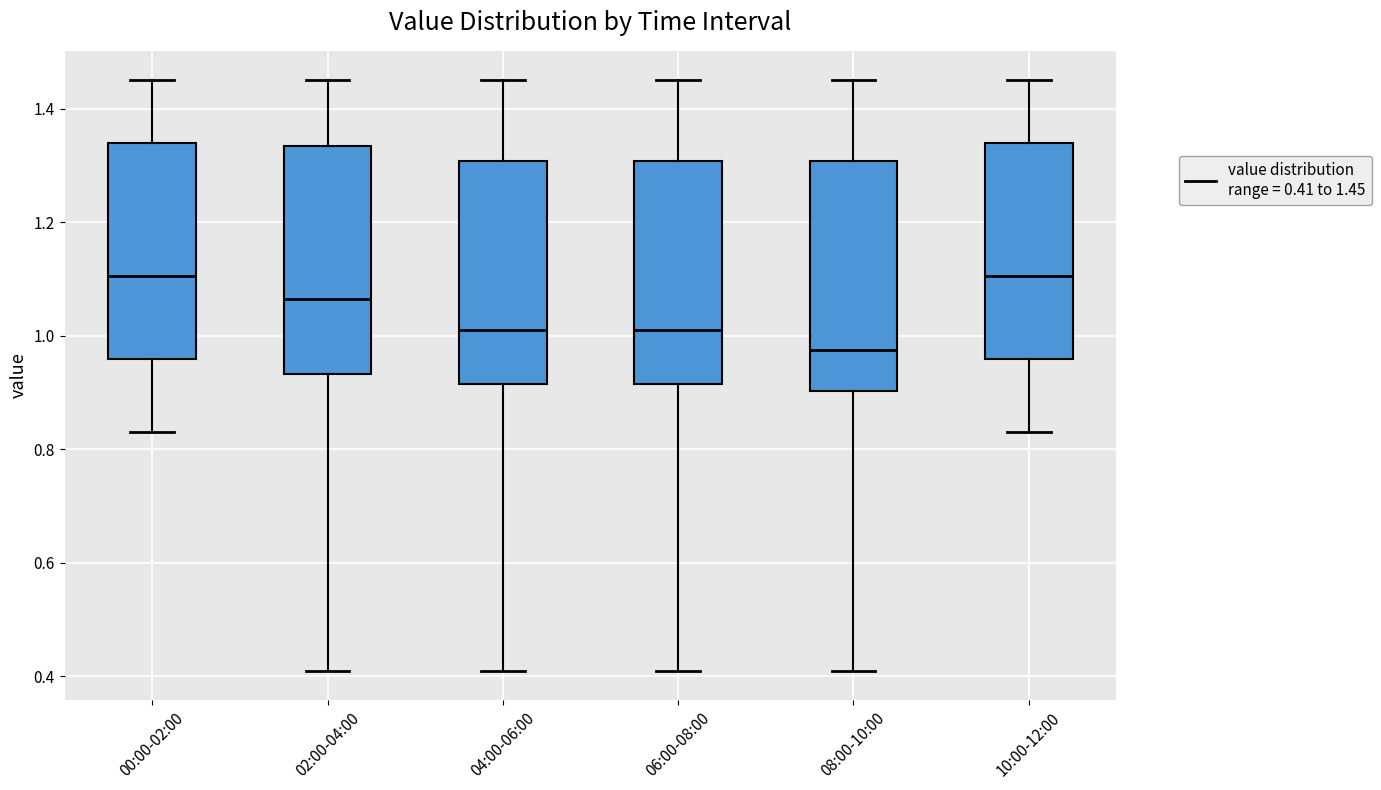

Reading left to right, read every box against the y-axis: the position of its median line, the range the box covers, and the ends of its whiskers. The values are not printed on the chart, so give them approximately, as read against the axis.

00:00-02:00: median 1.10, box 0.96 to 1.34, whiskers 0.84 to 1.46
02:00-04:00: median 1.06, box 0.94 to 1.34, whiskers 0.42 to 1.46
04:00-06:00: median 1.02, box 0.92 to 1.30, whiskers 0.42 to 1.46
06:00-08:00: median 1.02, box 0.92 to 1.30, whiskers 0.42 to 1.46
08:00-10:00: median 0.98, box 0.90 to 1.30, whiskers 0.42 to 1.46
10:00-12:00: median 1.10, box 0.96 to 1.34, whiskers 0.84 to 1.46